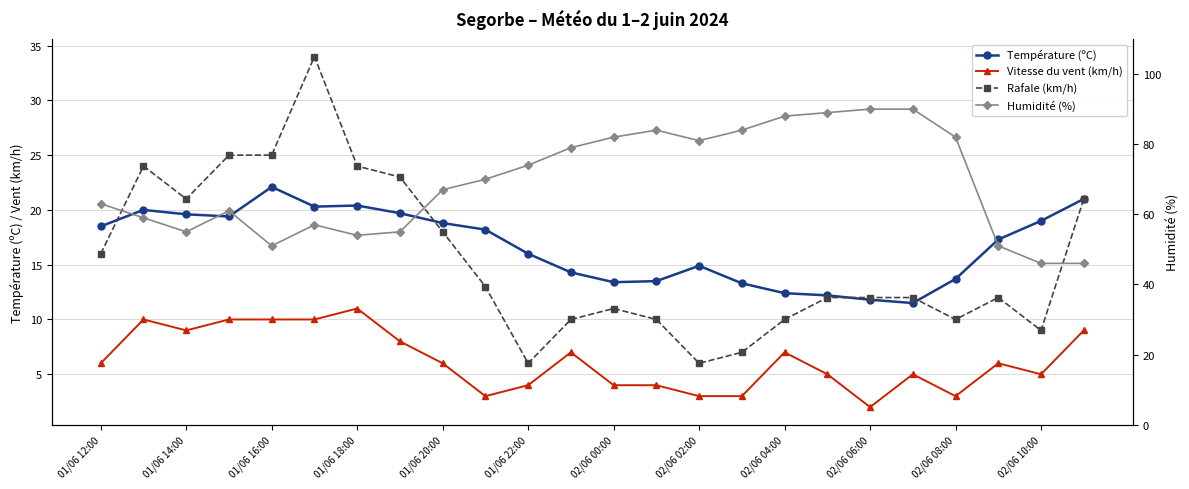

Count the Vitesse du vent (km/h) values in the range 4 to 9.

14